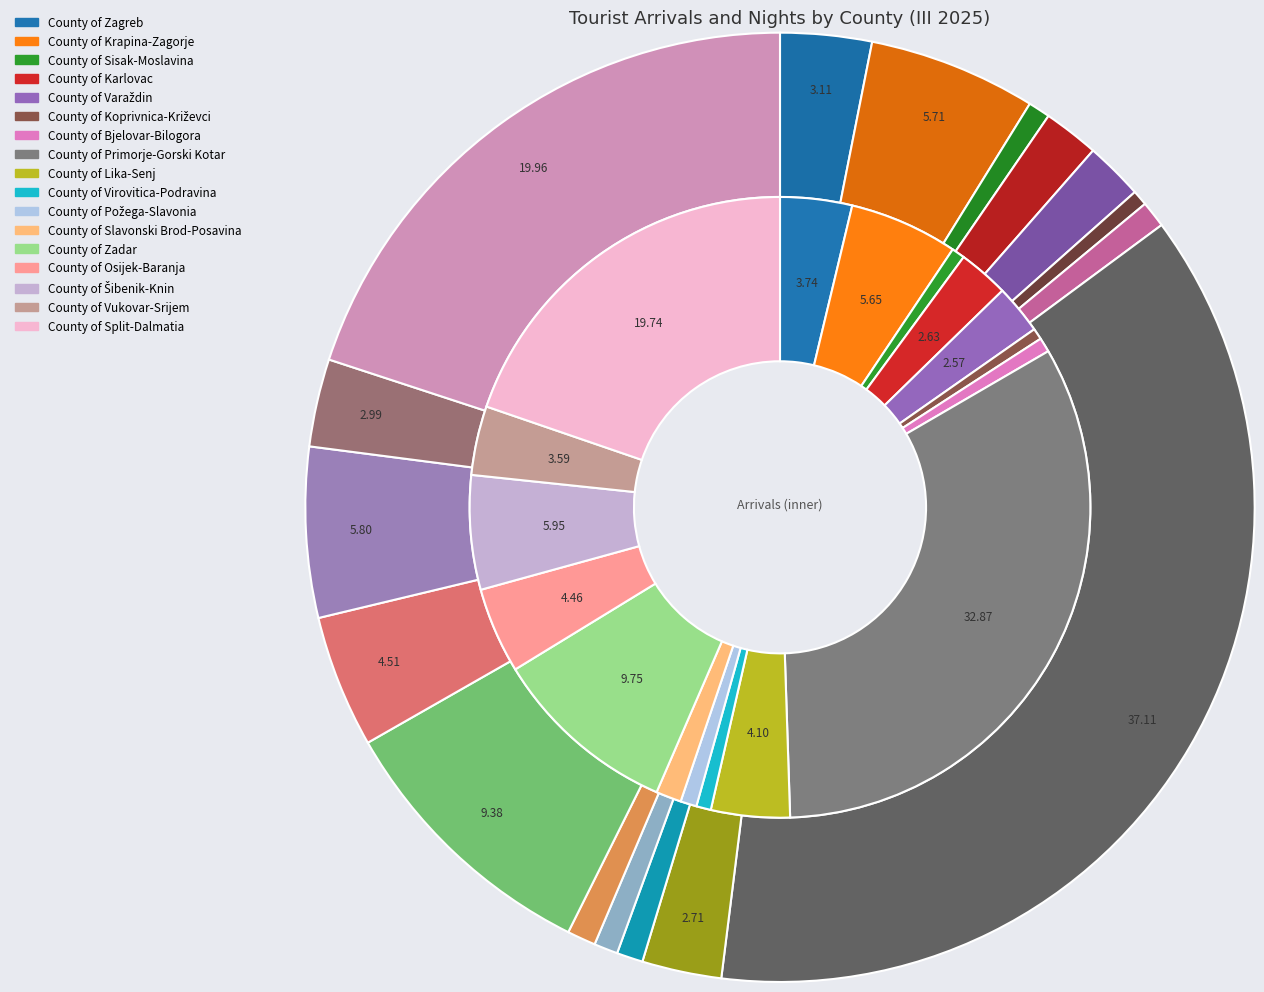

Rank the series at 2 from highest to lowest value.

nights, arrivals